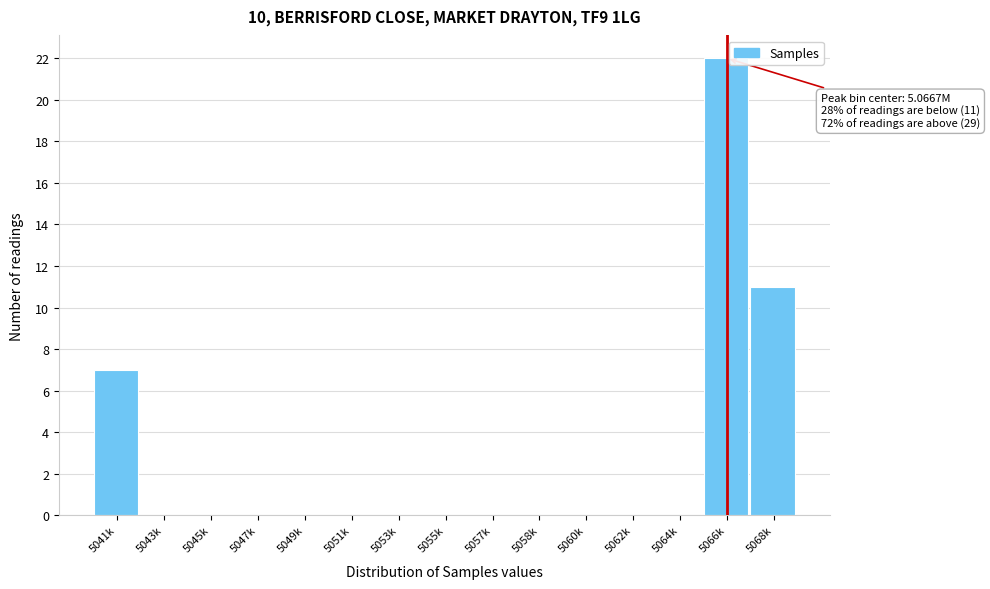

Reading left to right, what are all the values shown in this chart?

5041k=7	5043k=0	5045k=0	5047k=0	5049k=0	5051k=0	5053k=0	5055k=0	5057k=0	5058k=0	5060k=0	5062k=0	5064k=0	5066k=22	5068k=11